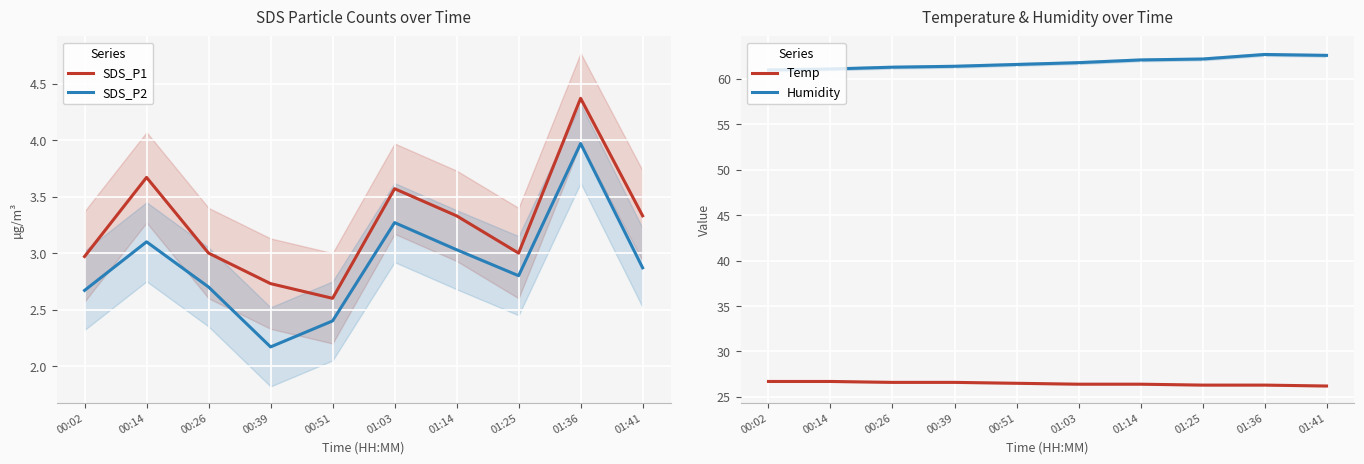

What is the value of the SDS_P2 point at the 1st from the left?

2.7